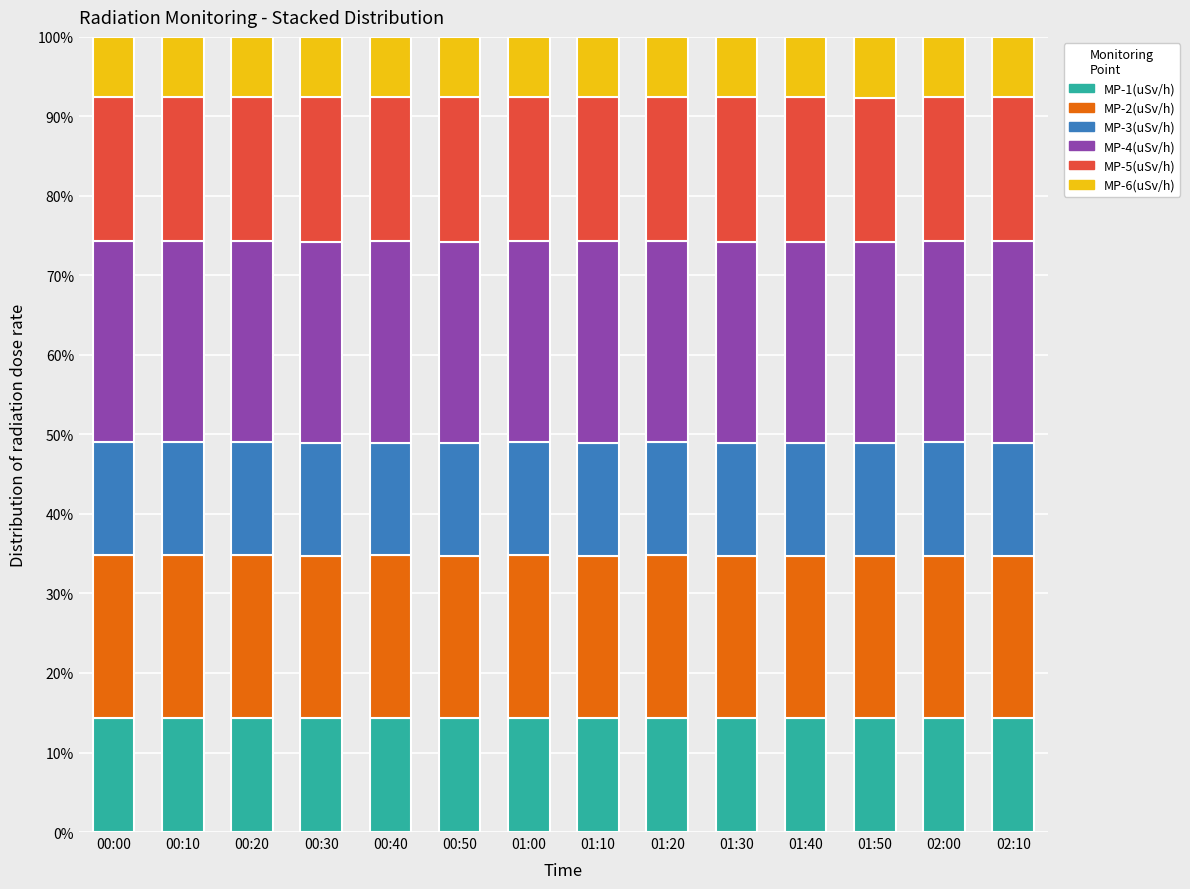

What is the lowest value of the MP-1(uSv/h) series?

14.3